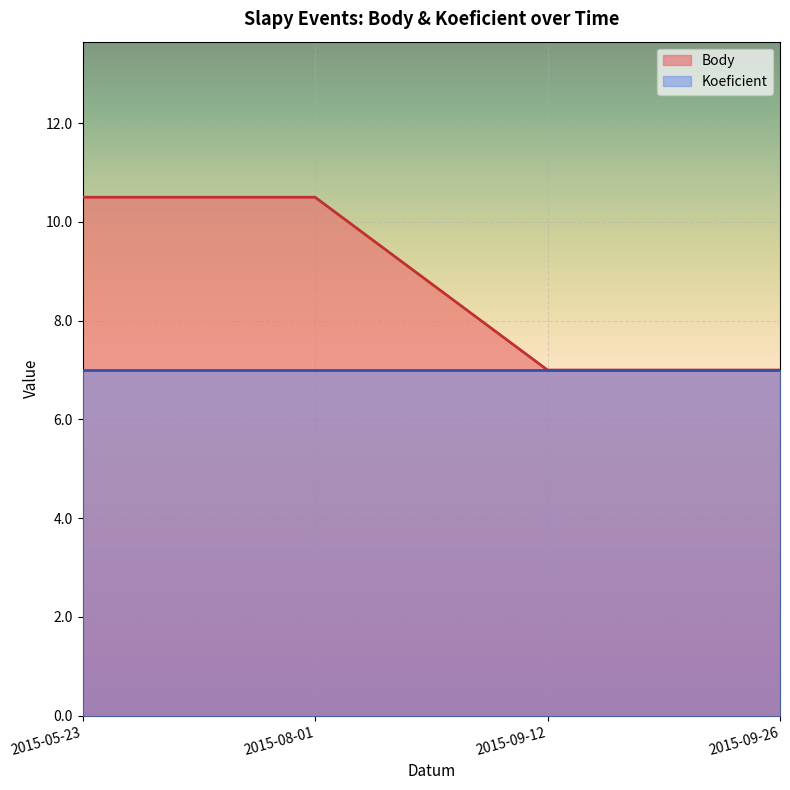

Reading left to right, extract all data points from this chart.

2015-05-23=10.5	2015-08-01=10.5	2015-09-12=7.0	2015-09-26=7.0